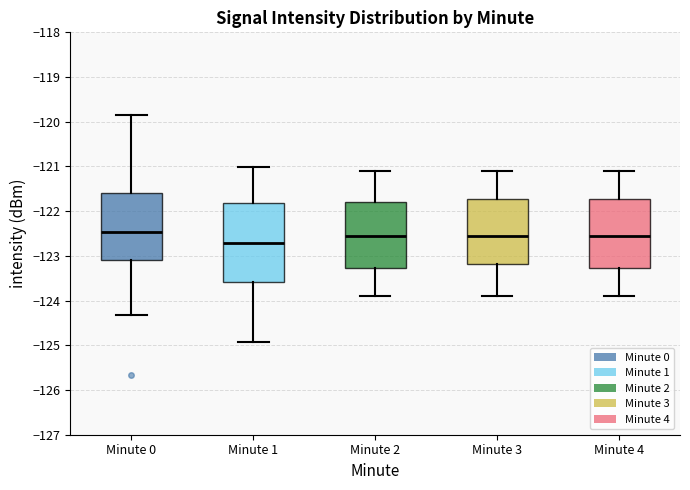

Reading left to right, read every box against the y-axis: the position of its median line, the range the box covers, and the ends of its whiskers. The values are not printed on the chart, so give them approximately, as read against the axis.

Minute 0: median -122.5, box -123.1 to -121.6, whiskers -124.3 to -119.8
Minute 1: median -122.7, box -123.6 to -121.8, whiskers -124.9 to -121.0
Minute 2: median -122.5, box -123.3 to -121.8, whiskers -123.9 to -121.1
Minute 3: median -122.5, box -123.2 to -121.7, whiskers -123.9 to -121.1
Minute 4: median -122.5, box -123.3 to -121.7, whiskers -123.9 to -121.1